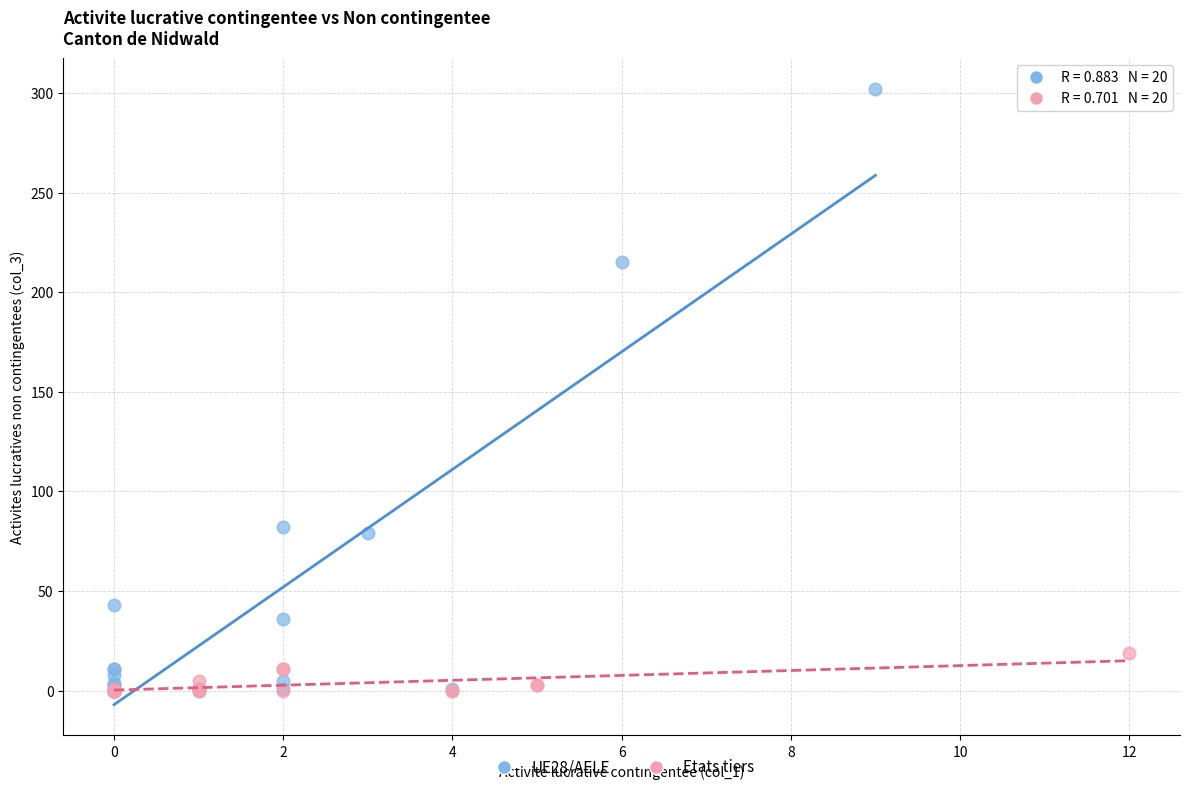

What are all the series names shown in the legend?

UE28/AELE, Etats tiers